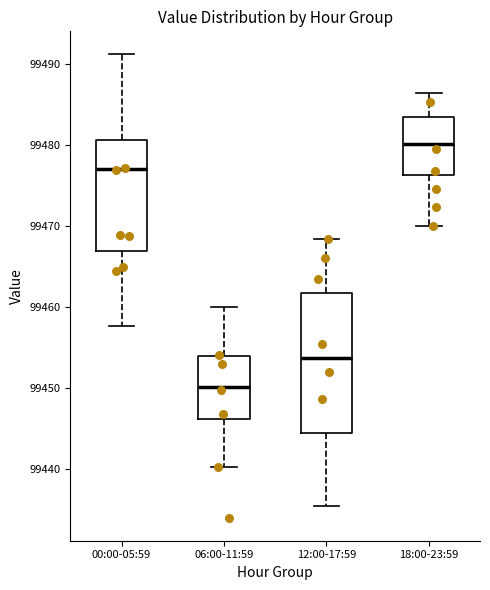

Where is the upper edge of the box for 18:00-23:59 on the y-axis? The values are not printed on the chart, so give them approximately, as read against the axis.

99483